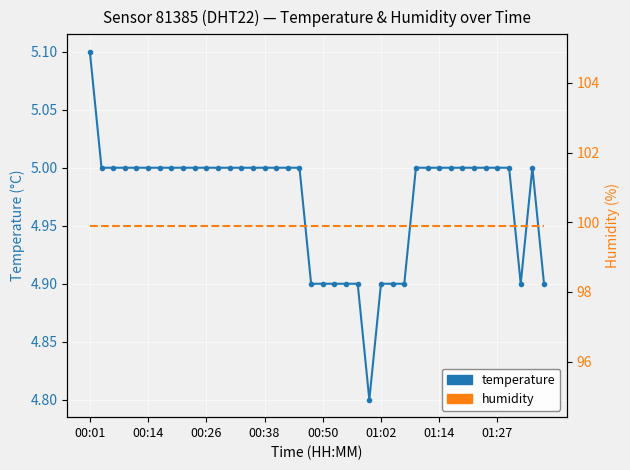

What is the value of the humidity point at the 30th from the left?

99.9